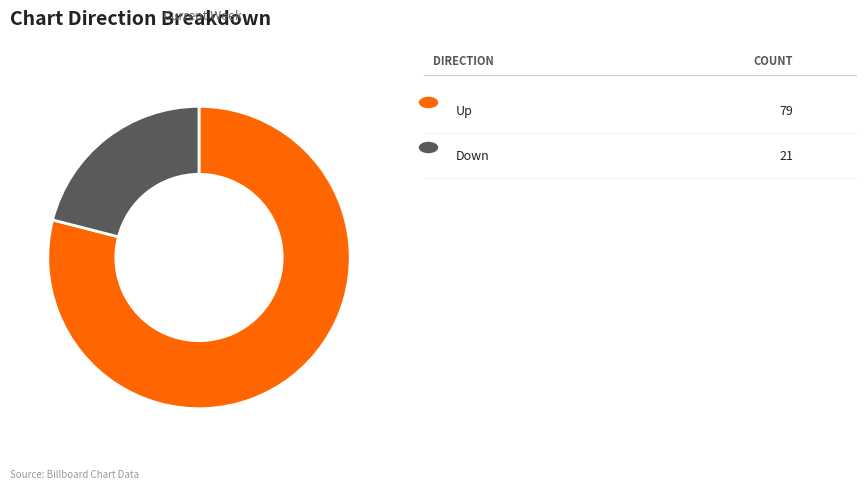

Is there any slice that represents more than half of the pie?

Yes